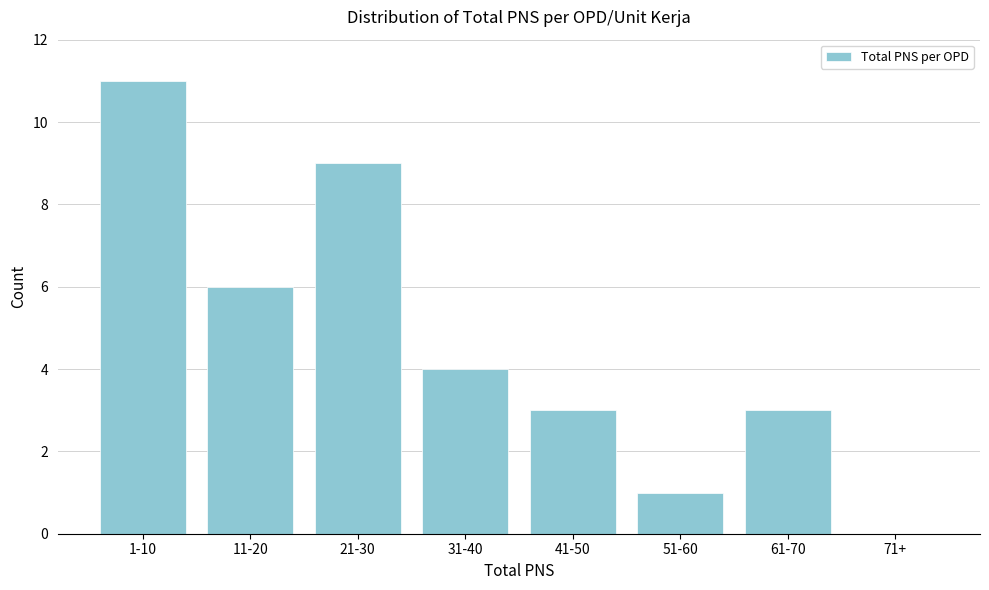

Reading left to right, extract all data points from this chart.

1-10=11	11-20=6	21-30=9	31-40=4	41-50=3	51-60=1	61-70=3	71+=0